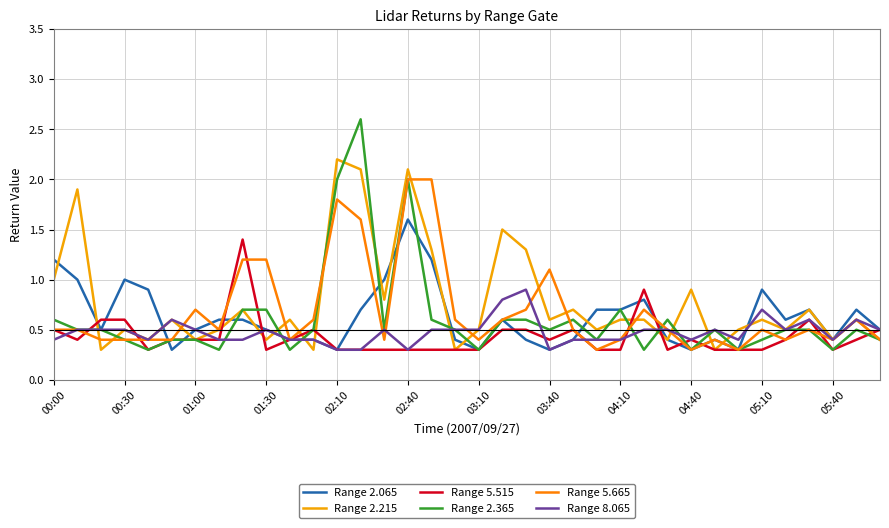

What are all the series names shown in the legend?

Range 2.065, Range 2.215, Range 5.515, Range 2.365, Range 5.665, Range 8.065